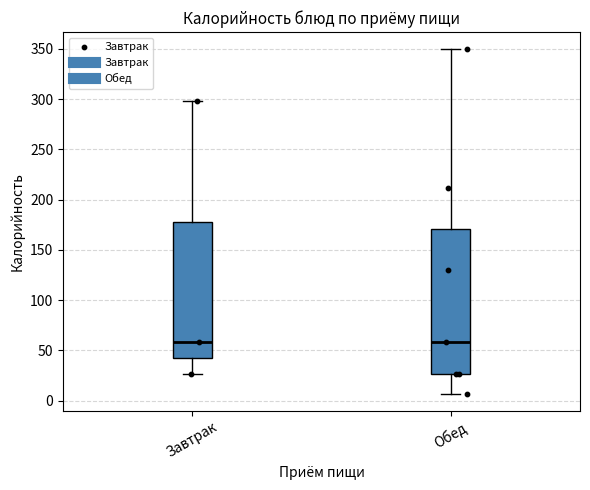

Reading left to right, read every box against the y-axis: the position of its median line, the range the box covers, and the ends of its whiskers. The values are not printed on the chart, so give them approximately, as read against the axis.

Завтрак: median 60, box 40 to 180, whiskers 25 to 300
Обед: median 60, box 25 to 170, whiskers 5 to 350